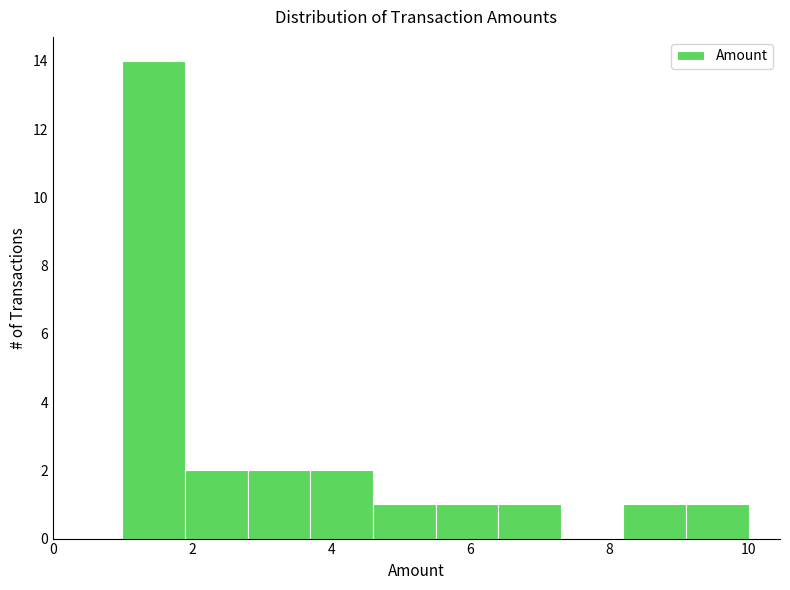

What is the height of the bar covering 2.8 to 3.7 on the x-axis? Neither the bar edges nor the heights are printed on the chart, so give them approximately, as read against the axes.

2